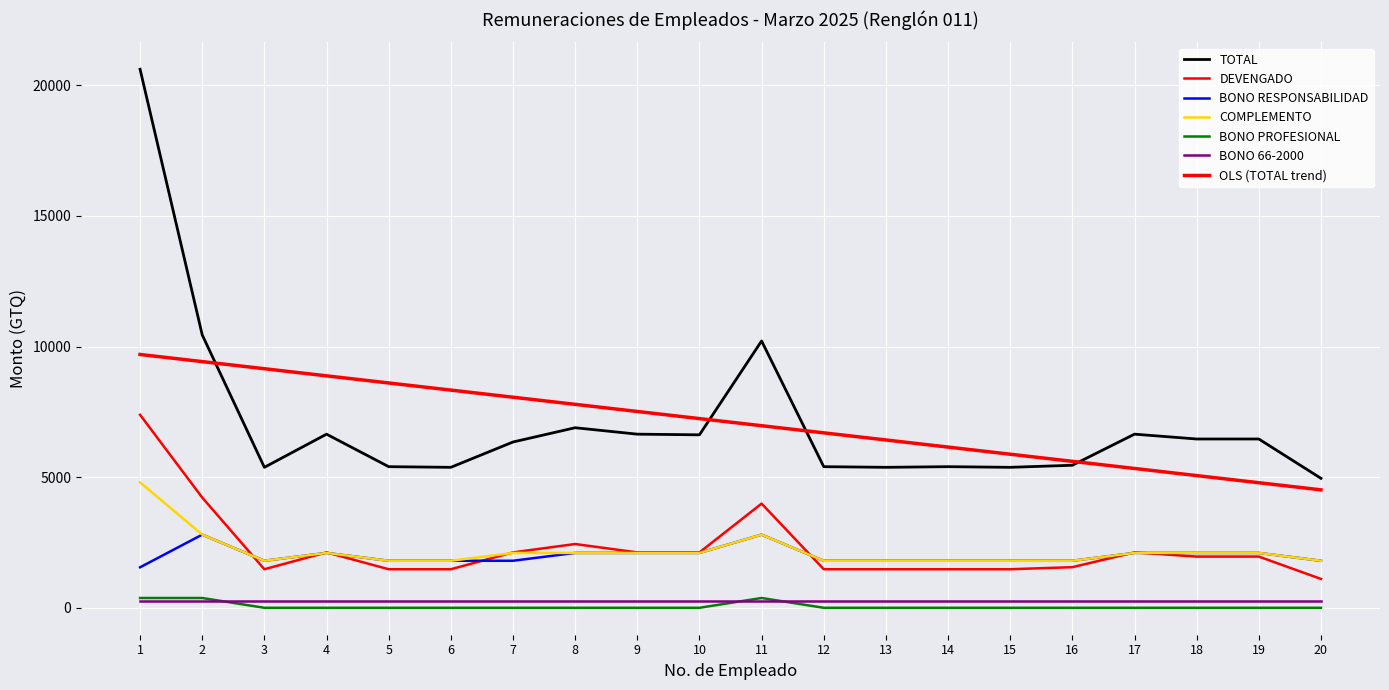

What is the value of the COMPLEMENTO point at the 6th from the left?

1800